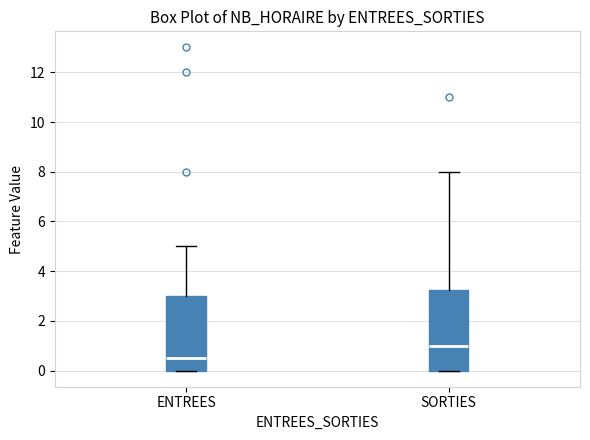

Reading left to right, transcribe this box plot: for each box, give where its median line is, the range the box spans, and where its two whiskers end, as read against the y-axis. The values are not printed on the chart, so give them approximately, as read against the axis.

ENTREES: median 0.6, box 0.0 to 3.0, whiskers 0.0 to 5.0
SORTIES: median 1.0, box 0.0 to 3.2, whiskers 0.0 to 8.0